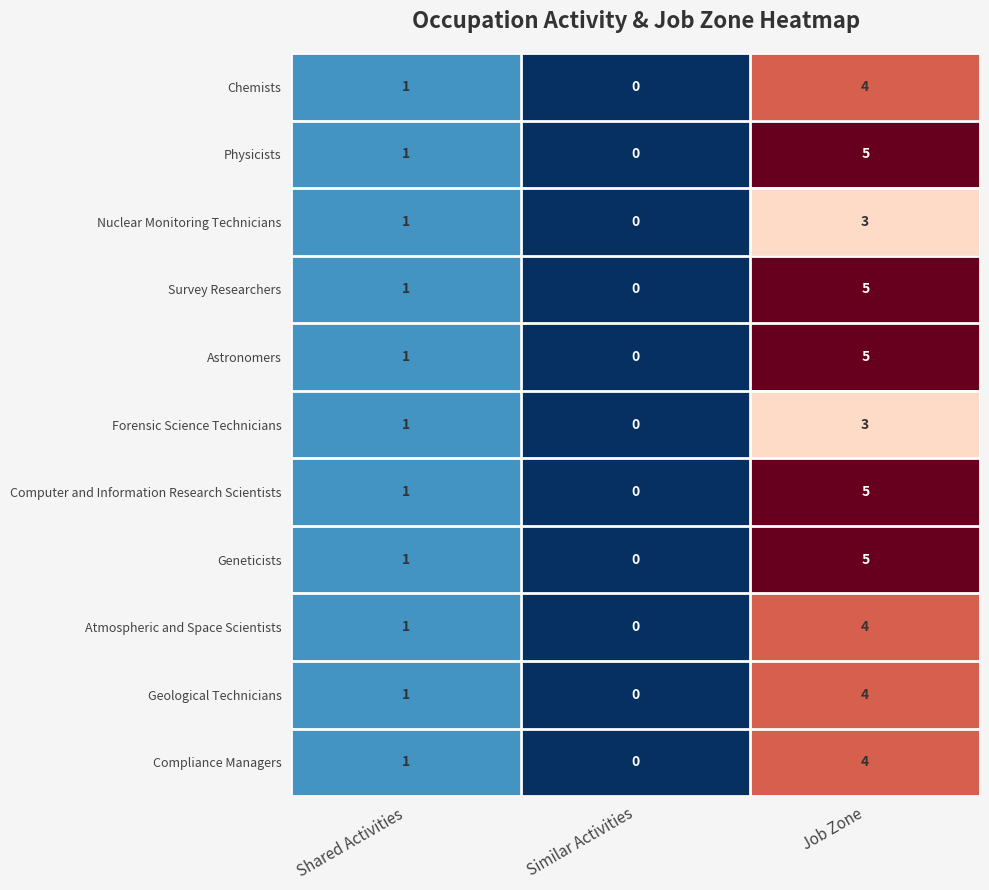

What is the sum of the Astronomers values at Similar Activities and Job Zone?

5